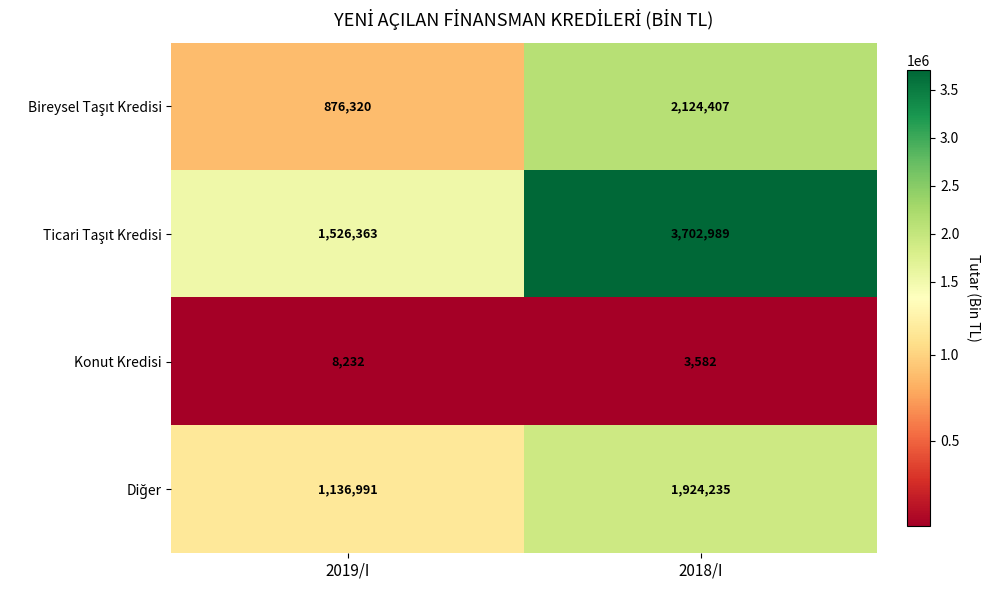

Read the Ticari Taşıt Kredisi value at 2019/I.

1526363.4